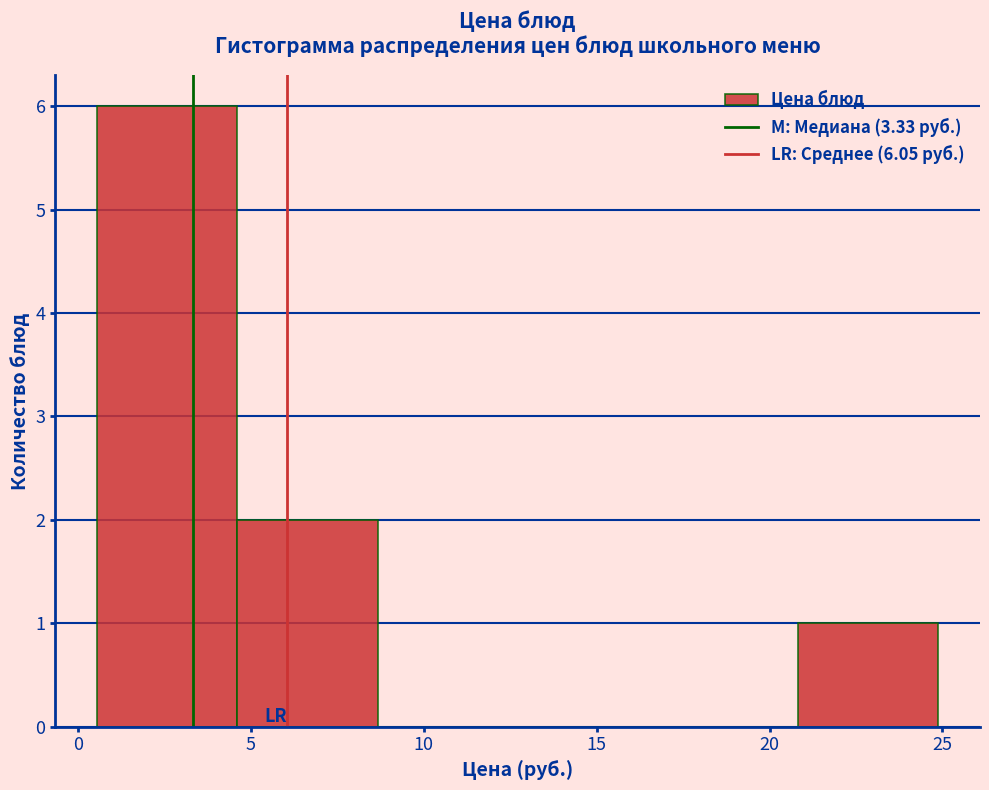

How tall is the bar that spans 21.0 to 25.0 on the x-axis? Neither the bar edges nor the heights are printed on the chart, so give them approximately, as read against the axes.

1